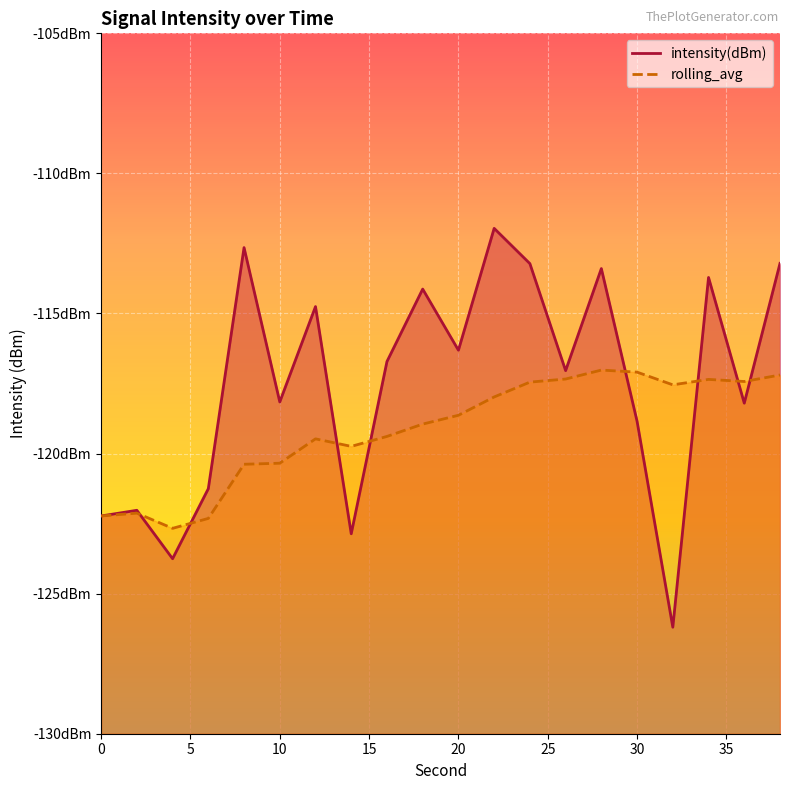

Which has a higher value, 6 or 22?

22